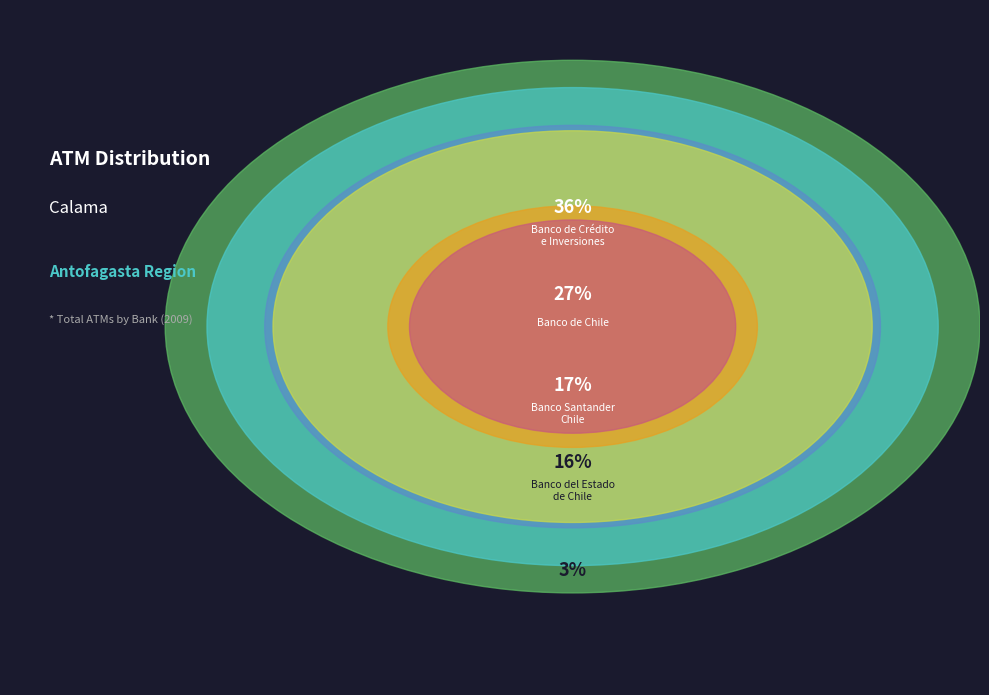

The Oct slice represents 16% of the pie. True or false?

False